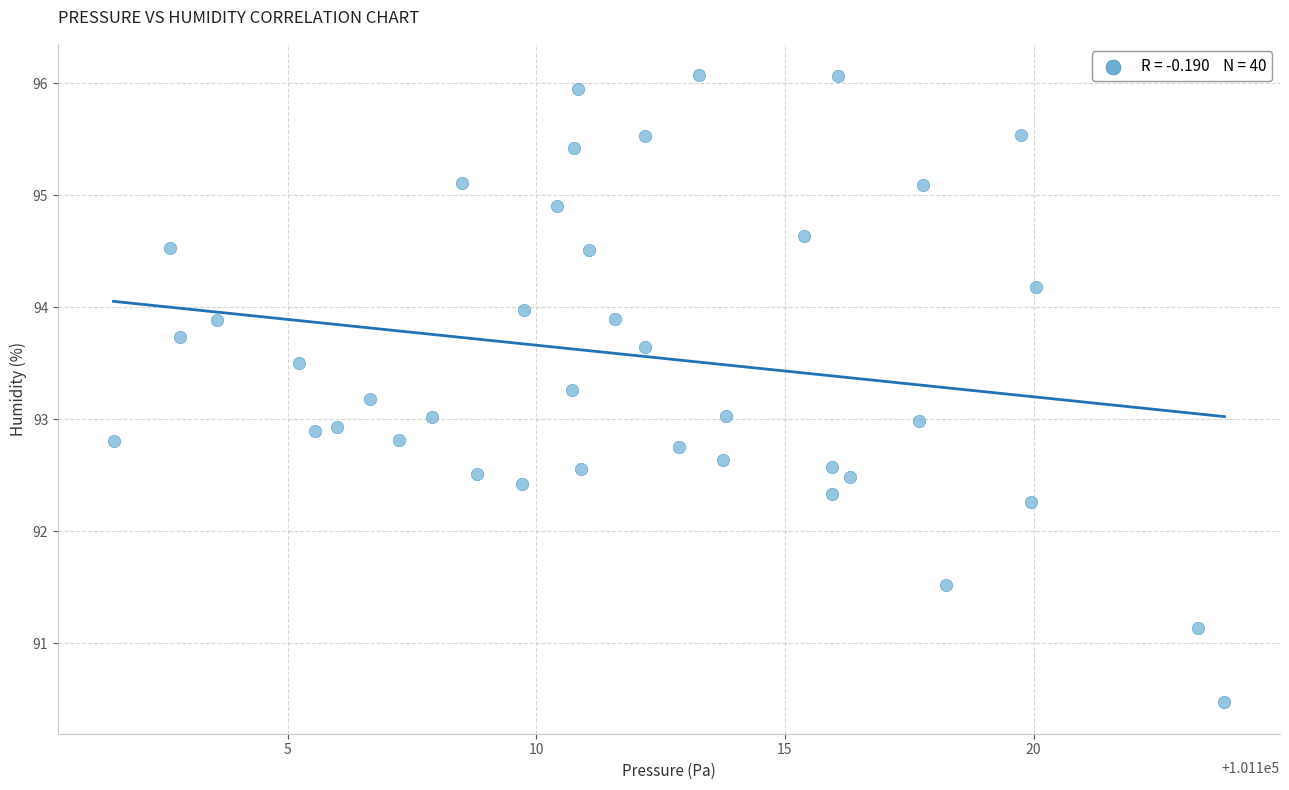

What is the range of X values (max minus min)?

22.3